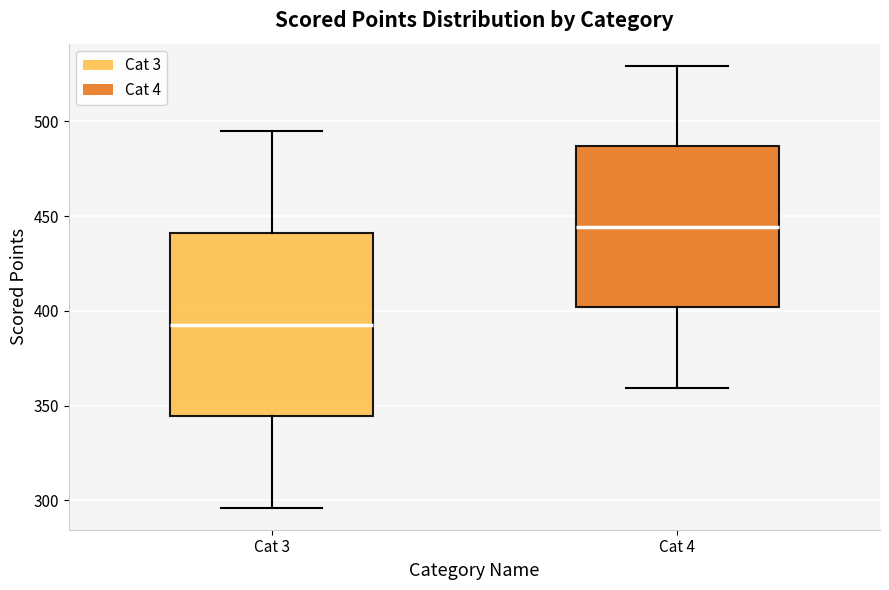

Reading left to right, read every box against the y-axis: the position of its median line, the range the box covers, and the ends of its whiskers. The values are not printed on the chart, so give them approximately, as read against the axis.

Cat 3: median 395, box 345 to 440, whiskers 295 to 495
Cat 4: median 445, box 400 to 485, whiskers 360 to 530